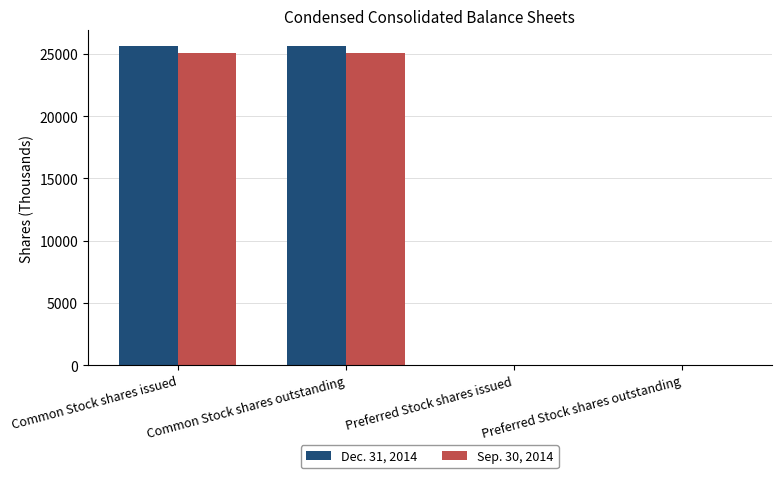

Which series has the largest total across all categories?

Dec. 31, 2014